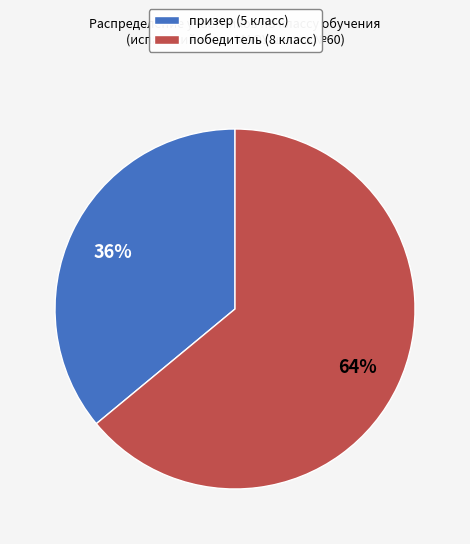

Is the sum of победитель (8 класс) and призер (5 класс) greater than half?

Yes